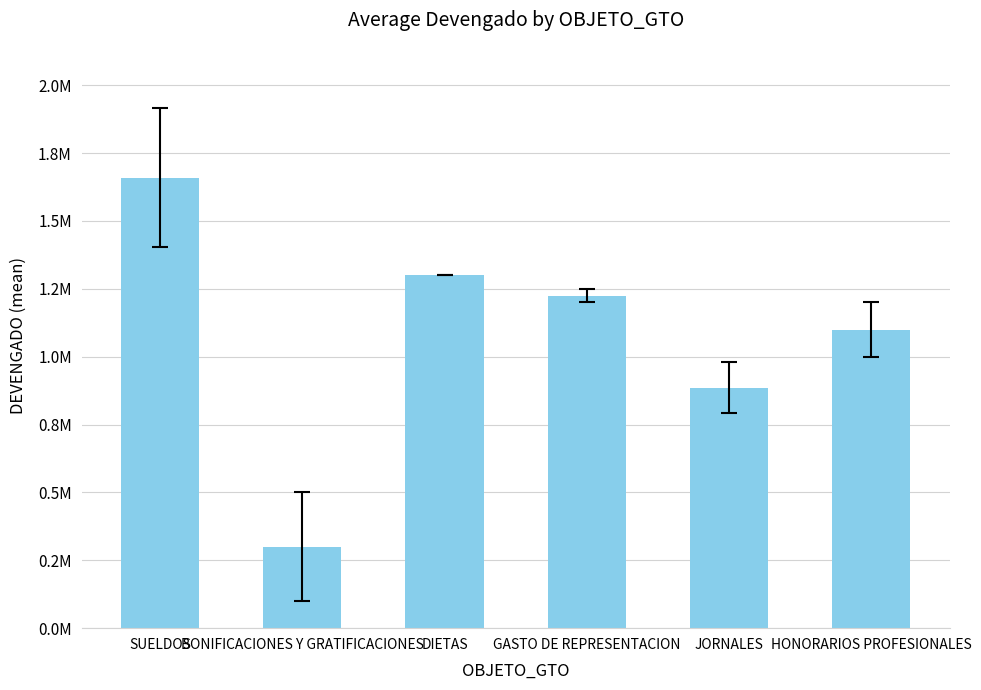

What is the label of the 4th bar from the right?

DIETAS